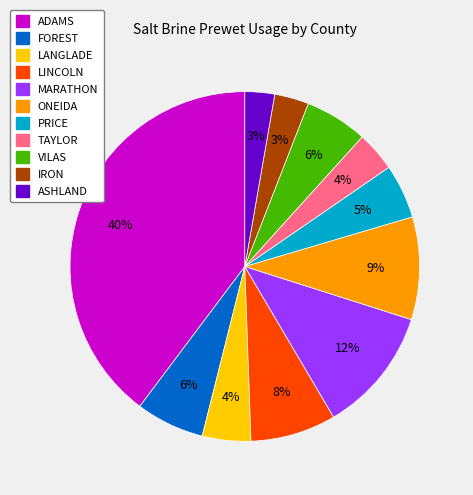

Is there a majority slice in this chart?

No